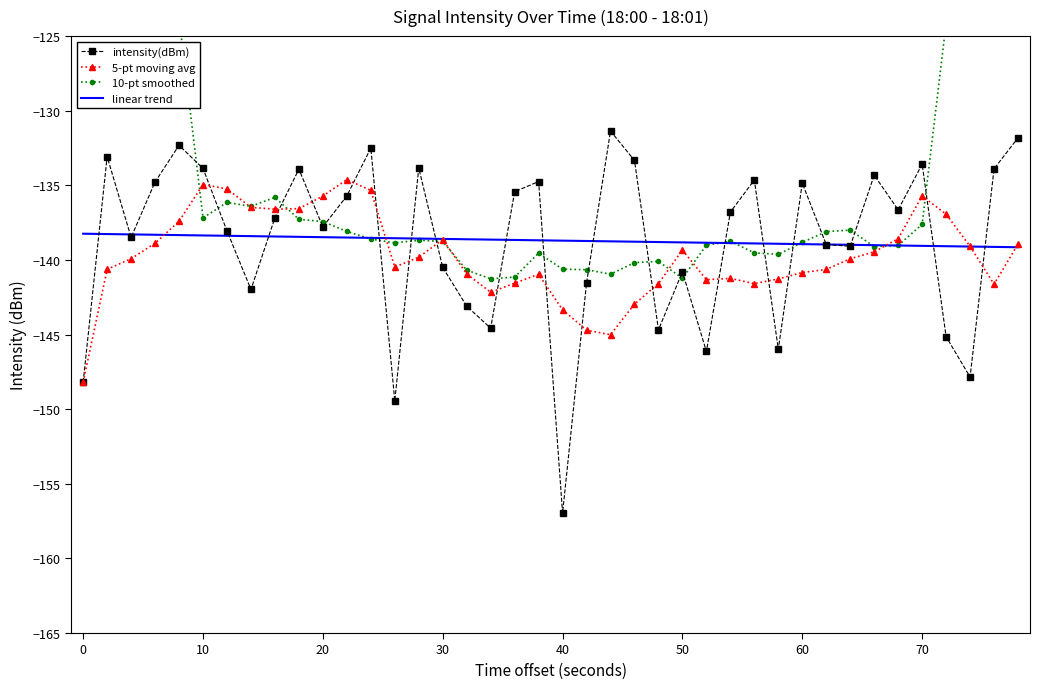

True or false: linear trend has a value of -211.8 at 70.

False